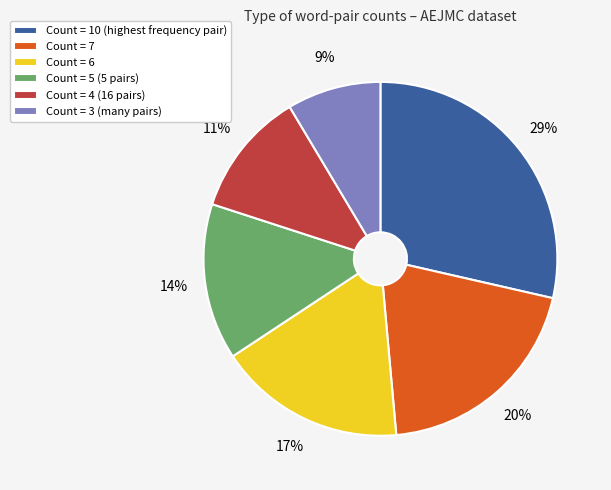

To the nearest percent, what portion does Count = 3 (many pairs) represent?

9%